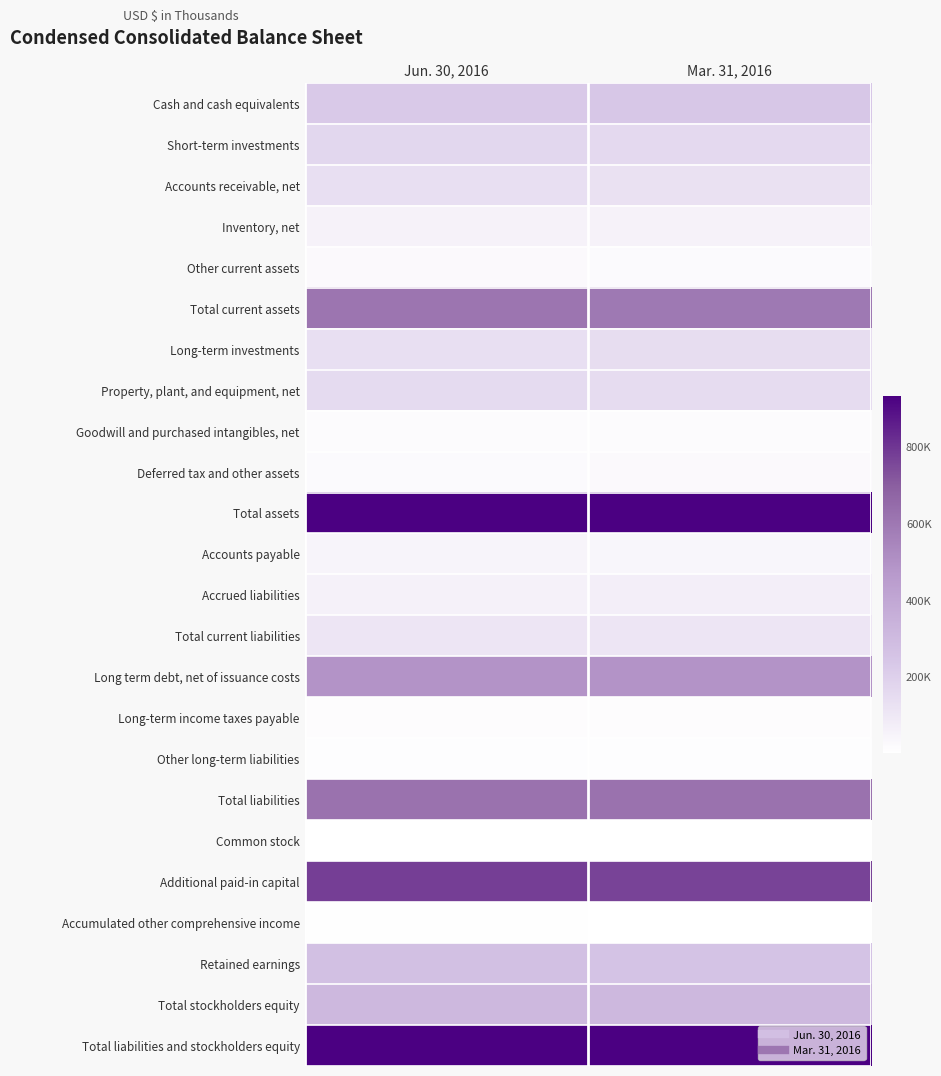

Reading right to left, list all the values displayed in this chart.

Cash and cash equivalents: Mar. 31, 2016=235266	Jun. 30, 2016=227473
Short-term investments: Mar. 31, 2016=160051	Jun. 30, 2016=171899
Accounts receivable, net: Mar. 31, 2016=128219	Jun. 30, 2016=133155
Inventory, net: Mar. 31, 2016=53162	Jun. 30, 2016=53912
Other current assets: Mar. 31, 2016=20297	Jun. 30, 2016=26151
Total current assets: Mar. 31, 2016=596995	Jun. 30, 2016=612590
Long-term investments: Mar. 31, 2016=145623	Jun. 30, 2016=132270
Property, plant, and equipment, net: Mar. 31, 2016=149735	Jun. 30, 2016=151863
Goodwill and purchased intangibles, net: Mar. 31, 2016=15827	Jun. 30, 2016=15765
Deferred tax and other assets: Mar. 31, 2016=25257	Jun. 30, 2016=19450
Total assets: Mar. 31, 2016=933437	Jun. 30, 2016=931938
Accounts payable: Mar. 31, 2016=39133	Jun. 30, 2016=46817
Accrued liabilities: Mar. 31, 2016=70034	Jun. 30, 2016=60670
Total current liabilities: Mar. 31, 2016=109167	Jun. 30, 2016=107487
Long term debt, net of issuance costs: Mar. 31, 2016=489609	Jun. 30, 2016=489971
Long-term income taxes payable: Mar. 31, 2016=11968	Jun. 30, 2016=12464
Other long-term liabilities: Mar. 31, 2016=10294	Jun. 30, 2016=11448
Total liabilities: Mar. 31, 2016=621038	Jun. 30, 2016=621370
Common stock: Mar. 31, 2016=793	Jun. 30, 2016=799
Additional paid-in capital: Mar. 31, 2016=769489	Jun. 30, 2016=778209
Accumulated other comprehensive income: Mar. 31, 2016=3759	Jun. 30, 2016=5216
Retained earnings: Mar. 31, 2016=257291	Jun. 30, 2016=272708
Total stockholders equity: Mar. 31, 2016=312399	Jun. 30, 2016=310568
Total liabilities and stockholders equity: Mar. 31, 2016=933437	Jun. 30, 2016=931938